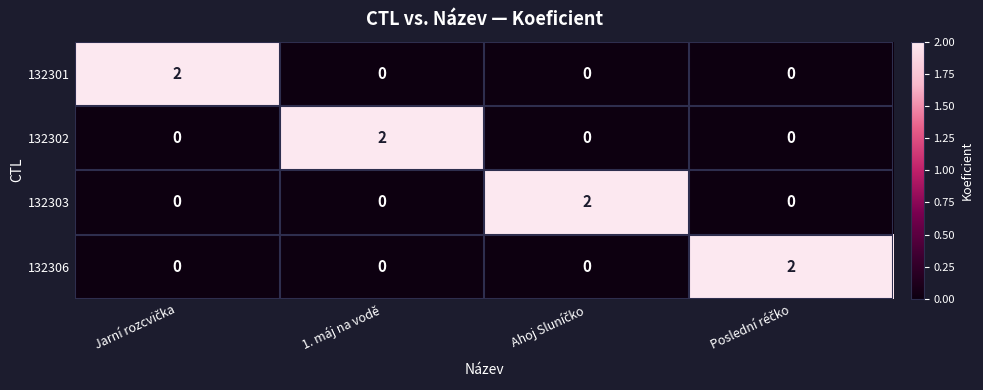

The 132306 series shows 0 at 1. máj na vodě. True or false?

True